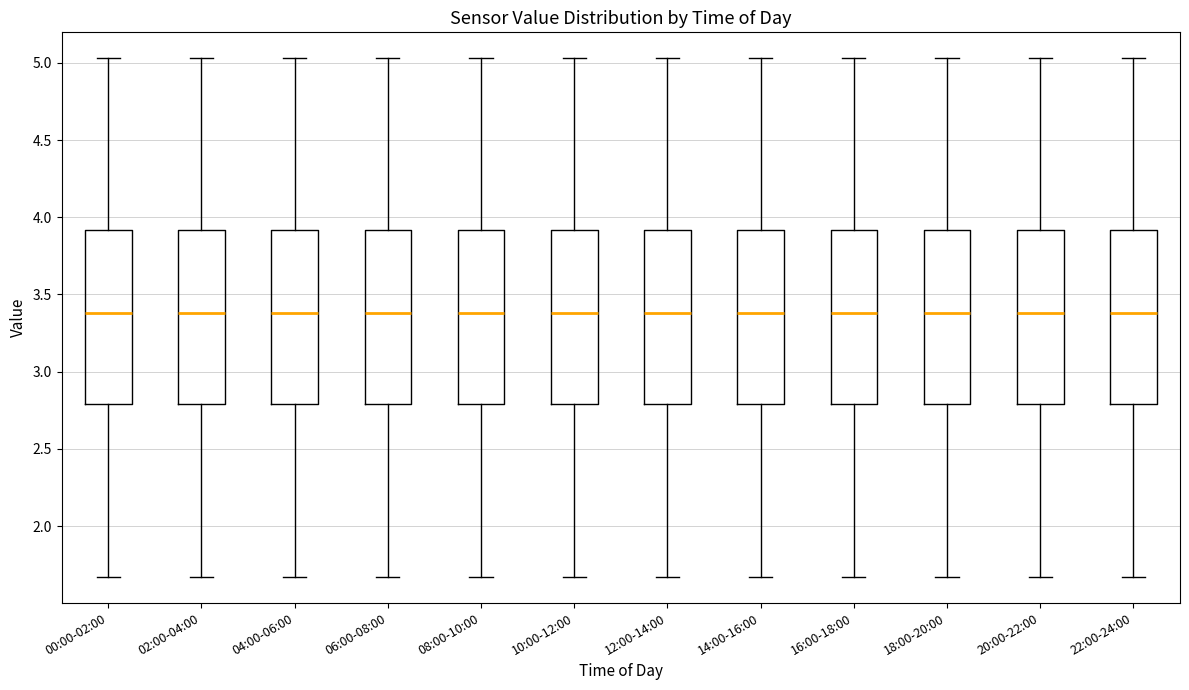

Reading left to right, transcribe this box plot: for each box, give where its median line is, the range the box spans, and where its two whiskers end, as read against the y-axis. The values are not printed on the chart, so give them approximately, as read against the axis.

00:00-02:00: median 3.40, box 2.80 to 3.90, whiskers 1.65 to 5.05
02:00-04:00: median 3.40, box 2.80 to 3.90, whiskers 1.65 to 5.05
04:00-06:00: median 3.40, box 2.80 to 3.90, whiskers 1.65 to 5.05
06:00-08:00: median 3.40, box 2.80 to 3.90, whiskers 1.65 to 5.05
08:00-10:00: median 3.40, box 2.80 to 3.90, whiskers 1.65 to 5.05
10:00-12:00: median 3.40, box 2.80 to 3.90, whiskers 1.65 to 5.05
12:00-14:00: median 3.40, box 2.80 to 3.90, whiskers 1.65 to 5.05
14:00-16:00: median 3.40, box 2.80 to 3.90, whiskers 1.65 to 5.05
16:00-18:00: median 3.40, box 2.80 to 3.90, whiskers 1.65 to 5.05
18:00-20:00: median 3.40, box 2.80 to 3.90, whiskers 1.65 to 5.05
20:00-22:00: median 3.40, box 2.80 to 3.90, whiskers 1.65 to 5.05
22:00-24:00: median 3.40, box 2.80 to 3.90, whiskers 1.65 to 5.05